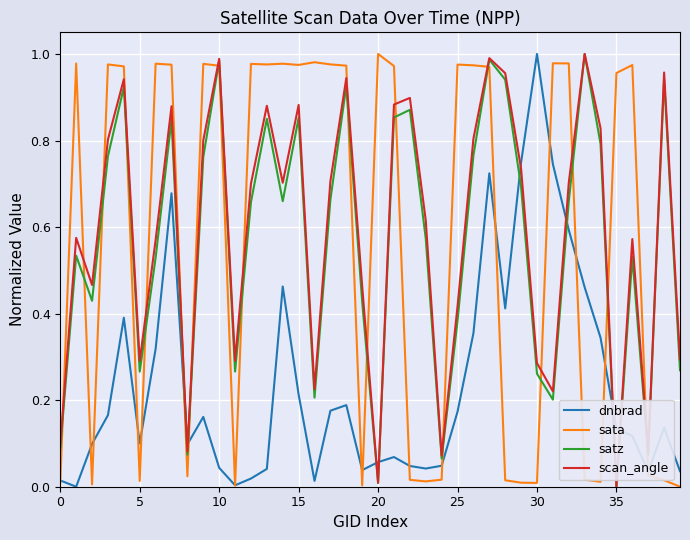

True or false: sata has more than 1 interior local peaks.

True